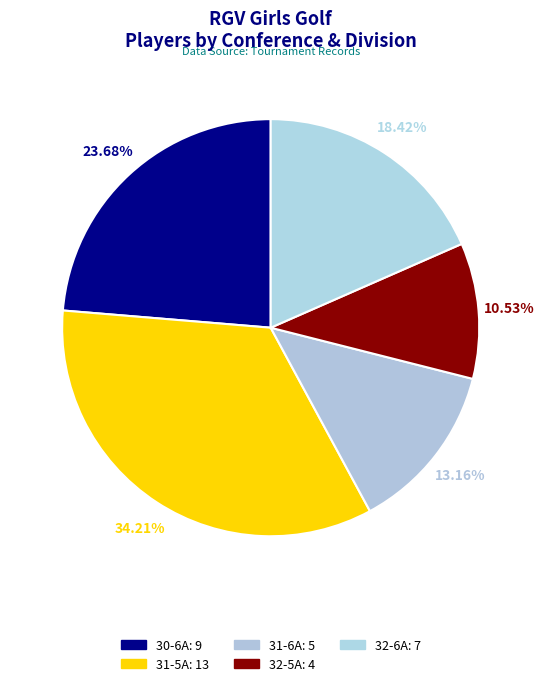

How many segments does this pie chart have?

5